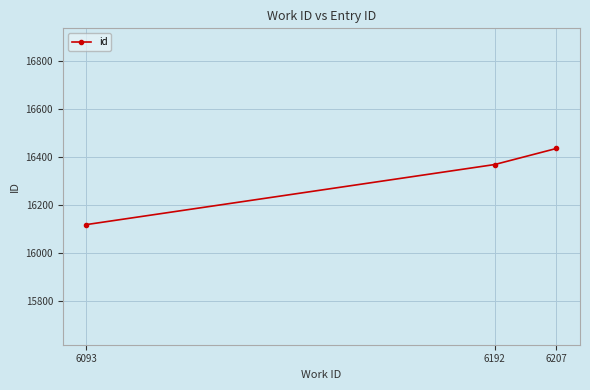

The chart shows a value of 26999 at 6093. True or false?

False